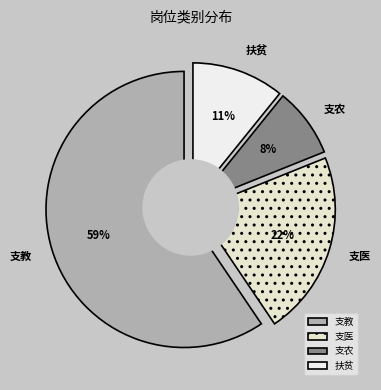

Which has a higher value, 支医 or 支教?

支教